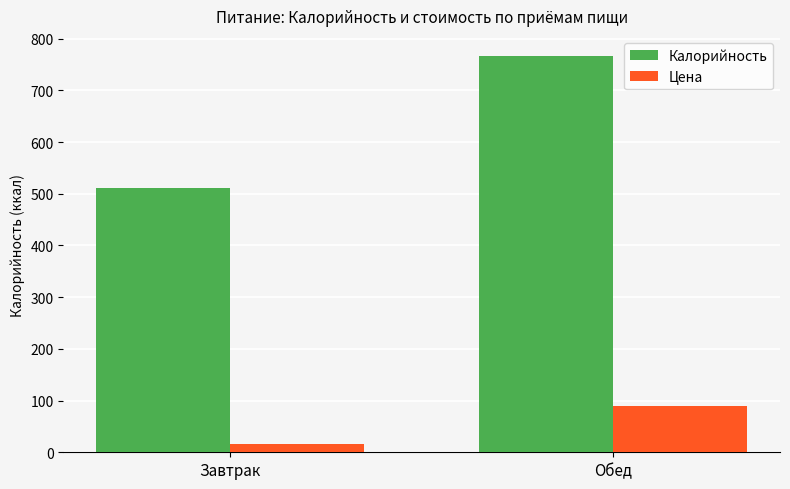

Count the number of categories in the chart.

2